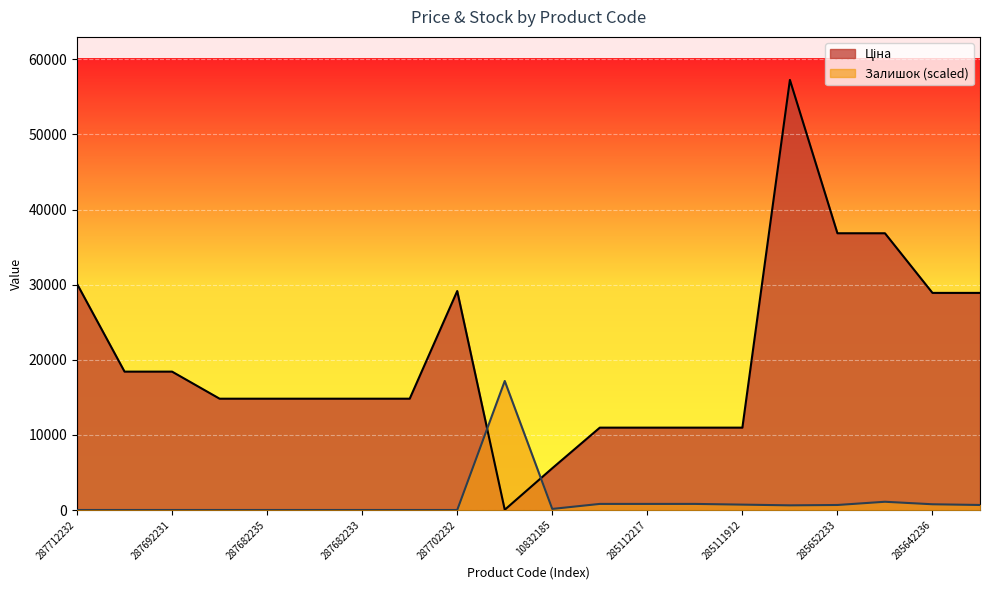

At how many categories does at least one series exceed 15480?

10